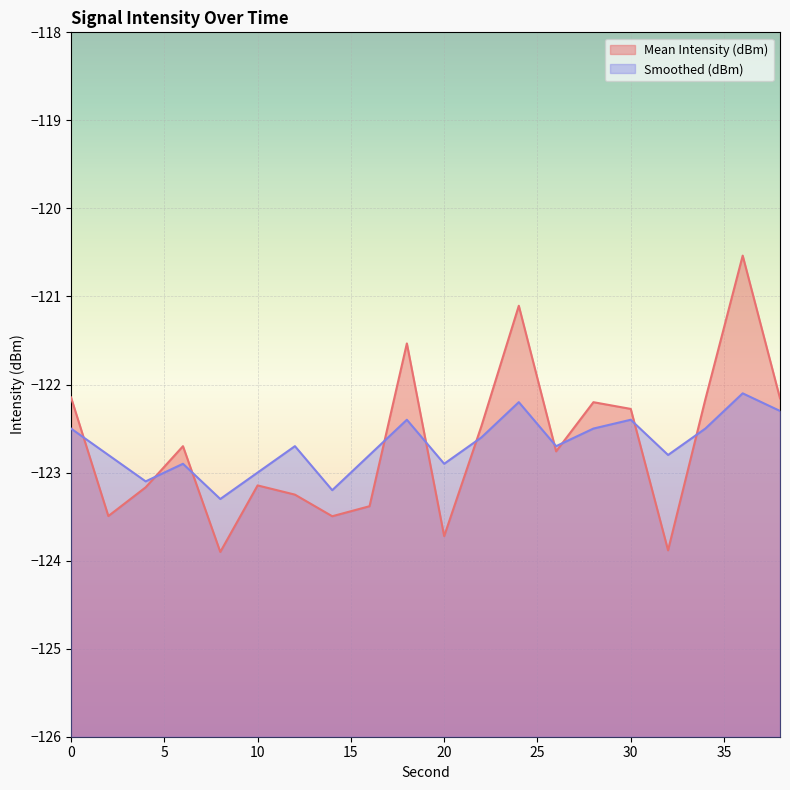

What is the sum of all Smoothed (dBm) values?

-2453.7